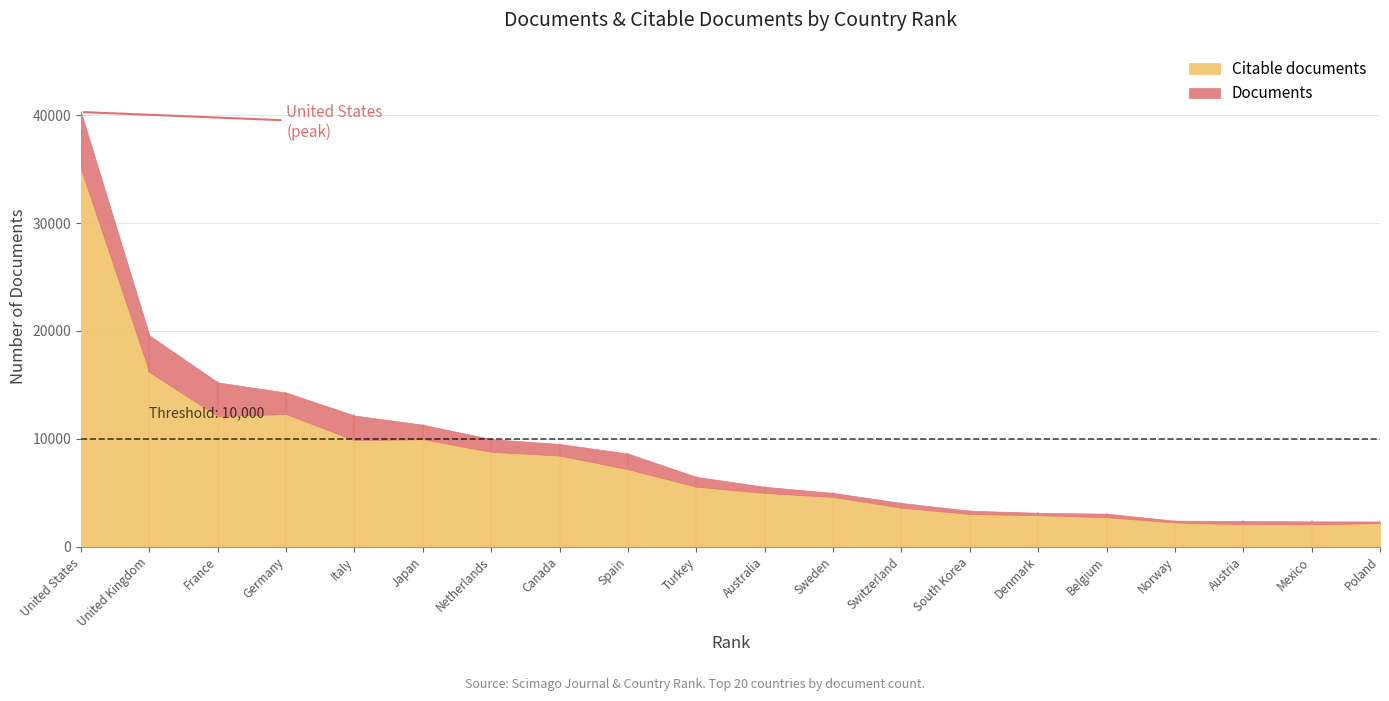

The value of Citable documents at 19 is 2069. True or false?

True